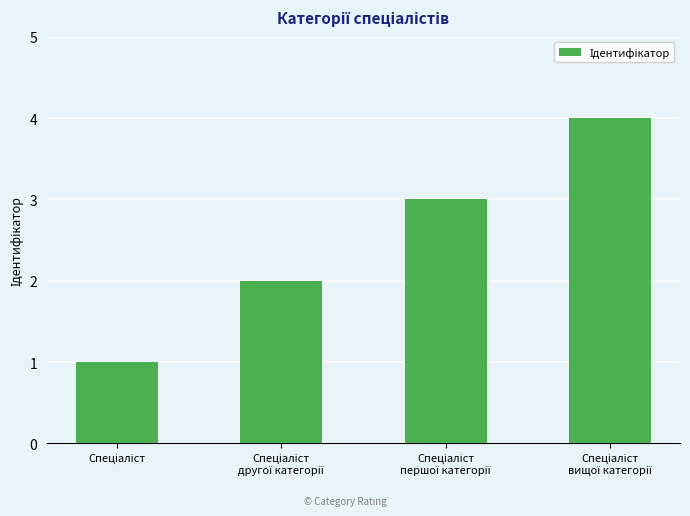

What is the difference between the maximum and minimum values?

3